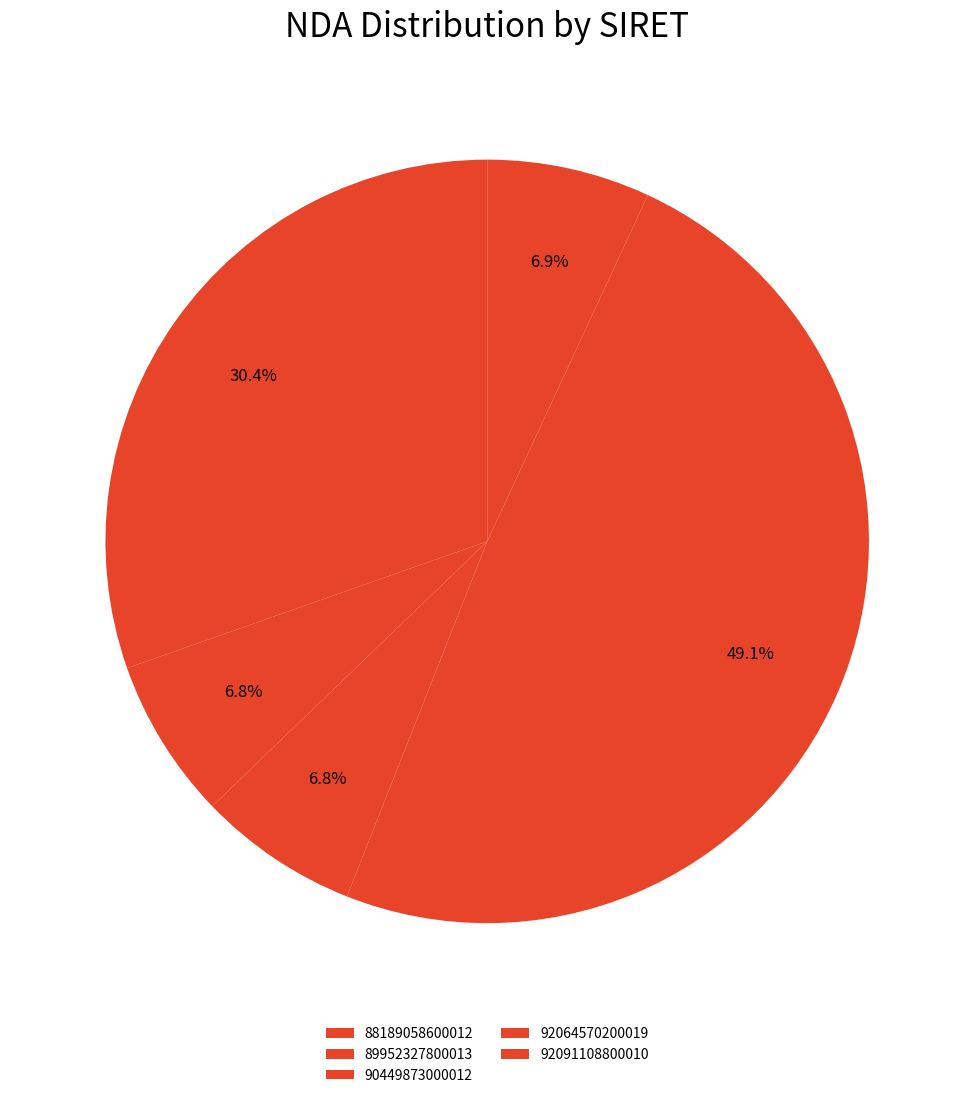

What percentage is the 92064570200019 slice, to the nearest percent?

49%